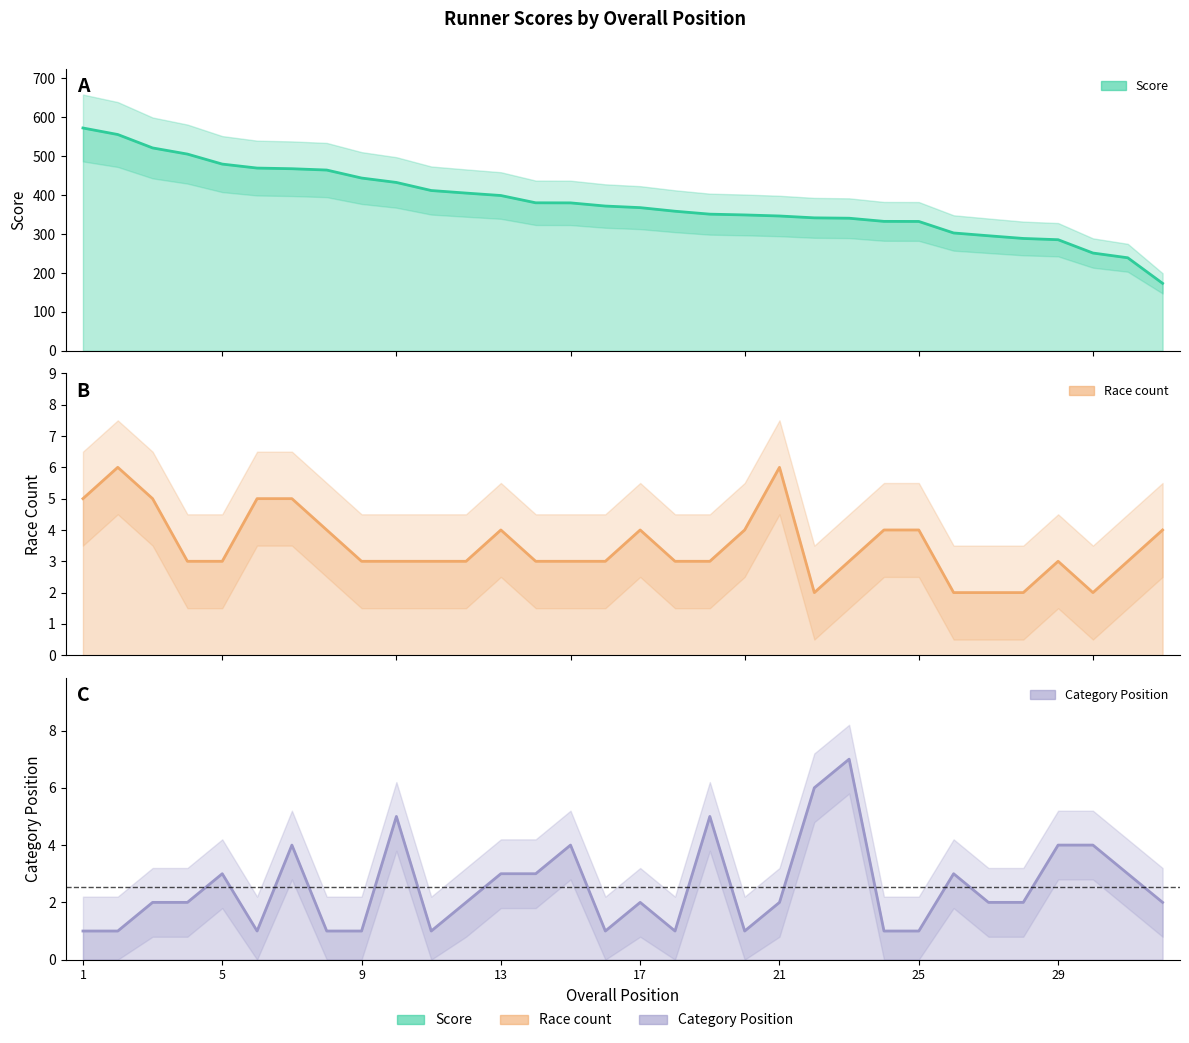

Is the value of Score at 21 greater than the value of Category Position at 3?

Yes